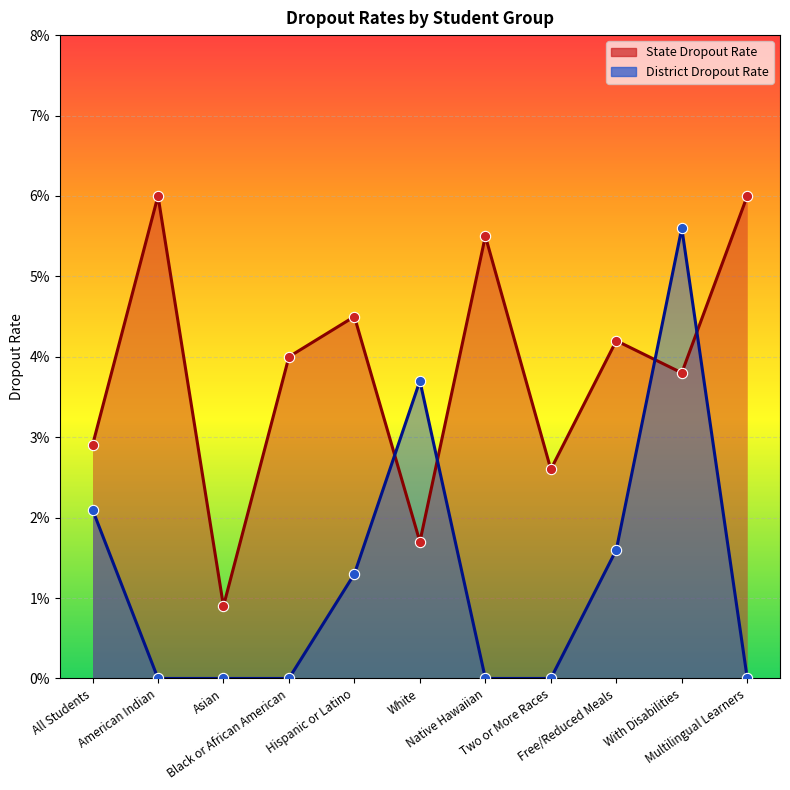

Which series reaches the minimum Y coordinate?

District Dropout Rate